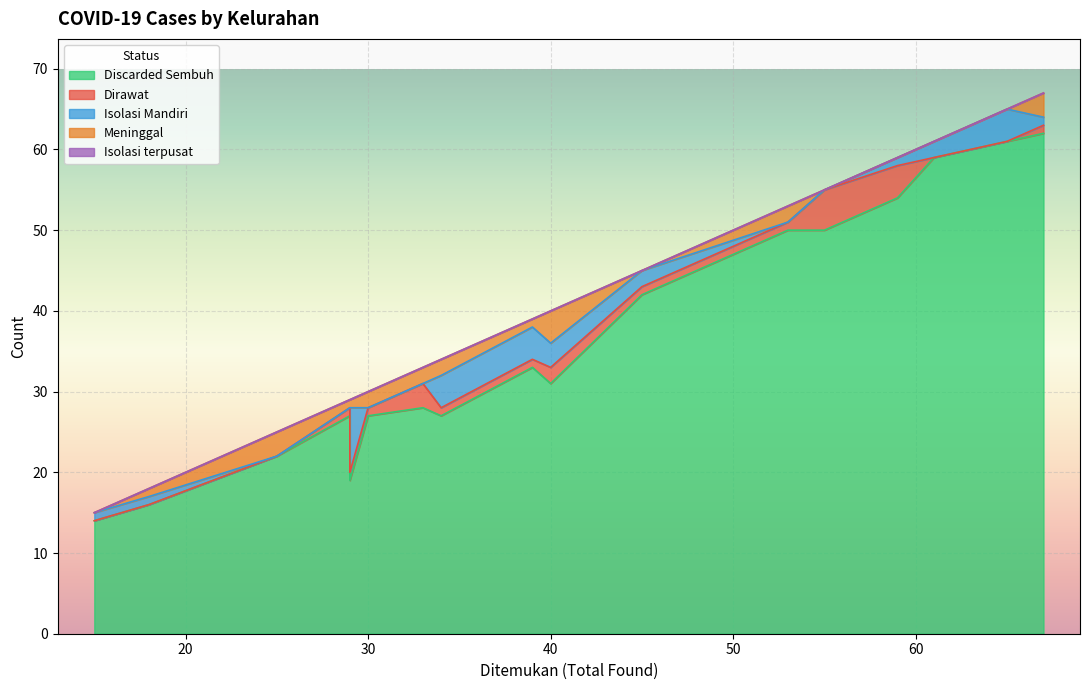

True or false: Isolasi terpusat and Discarded Sembuh intersect in this chart.

False